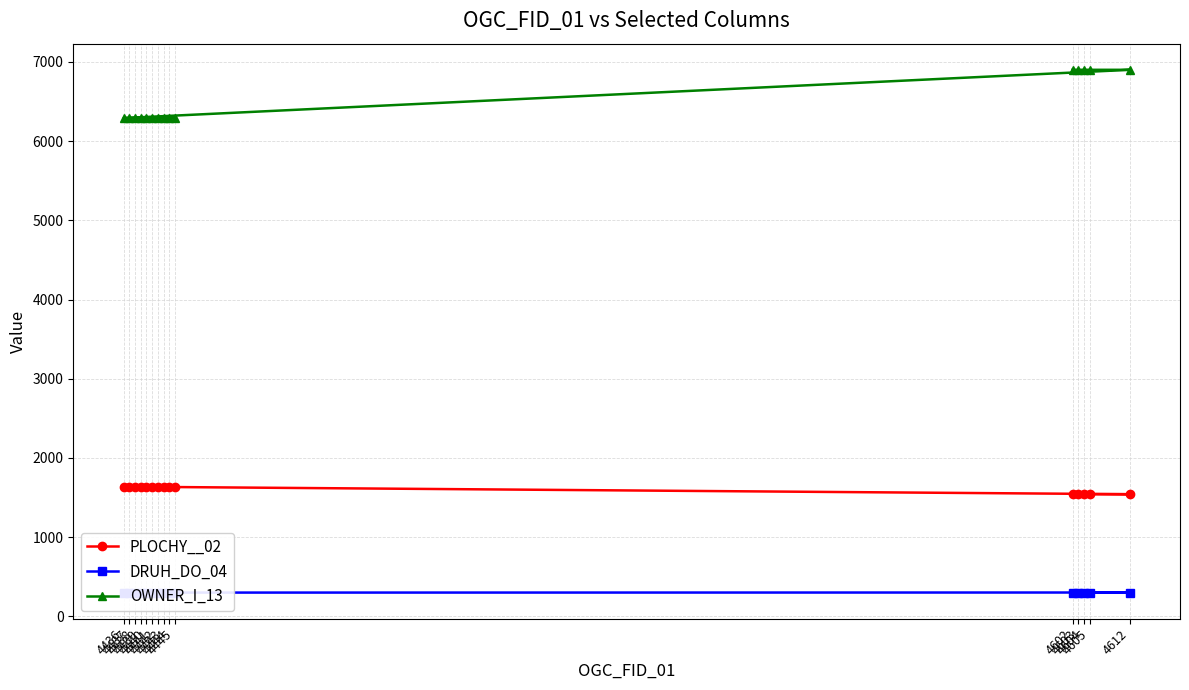

How many lines are shown in the chart?

3